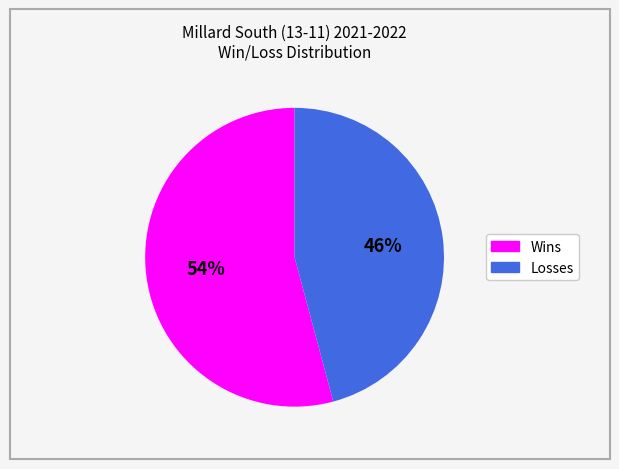

Between Wins and Losses, which is larger?

Wins